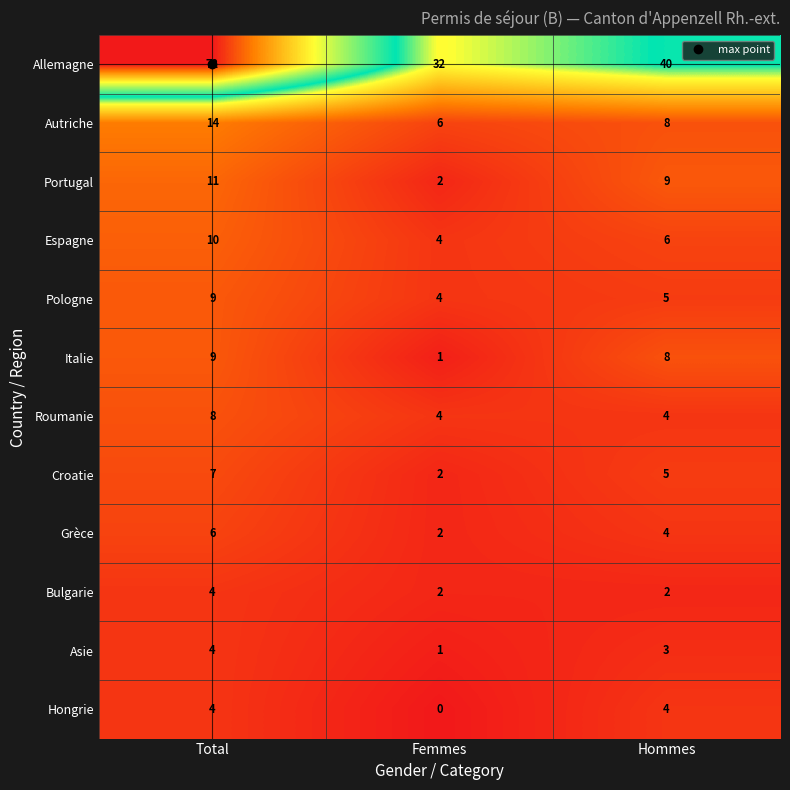

Is it true that Portugal equals 3 at Hommes?

False